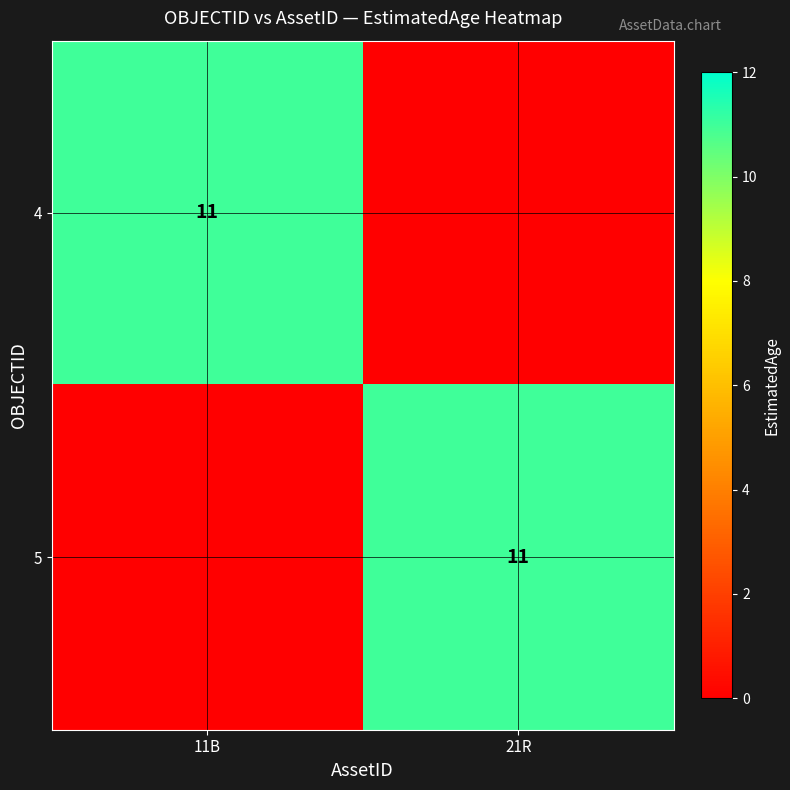

The 4 series shows 16 at 11B. True or false?

False